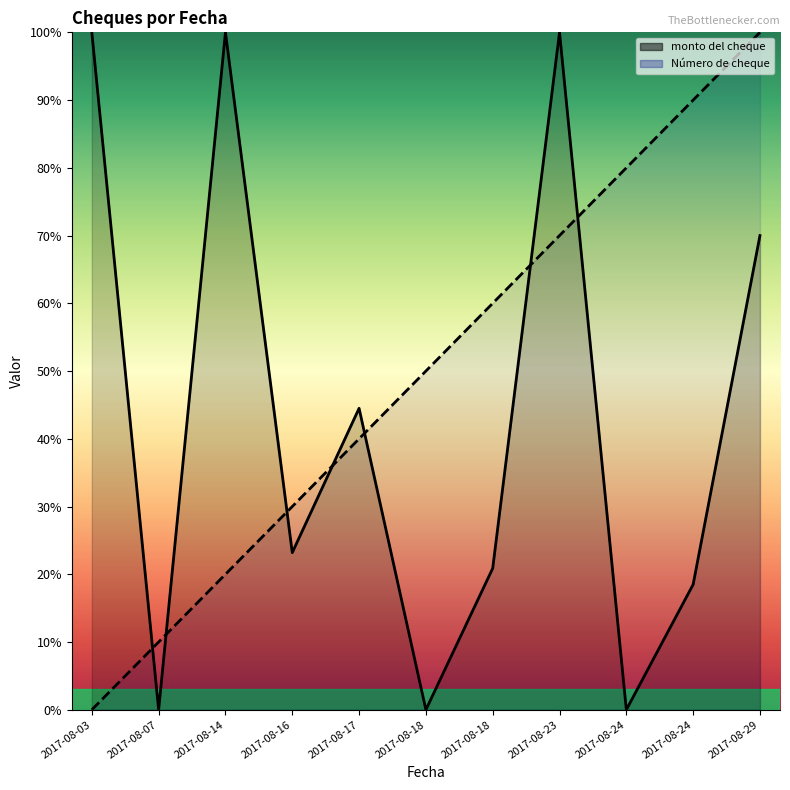

What is the difference between the maximum and second lowest values in the monto del cheque series?

100.0